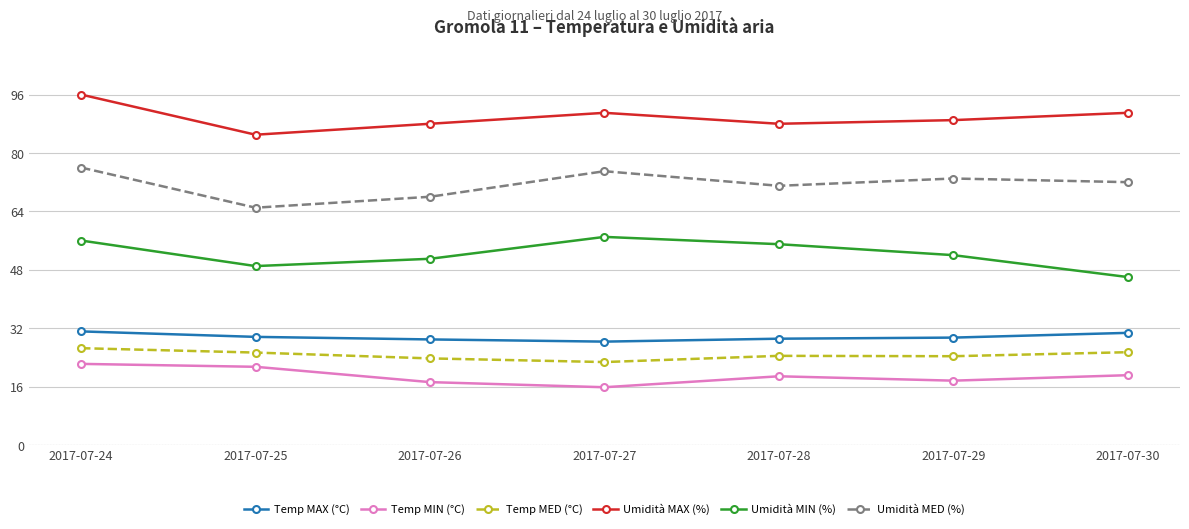

How many interior local valleys does the Umidità MIN (%) series have?

1